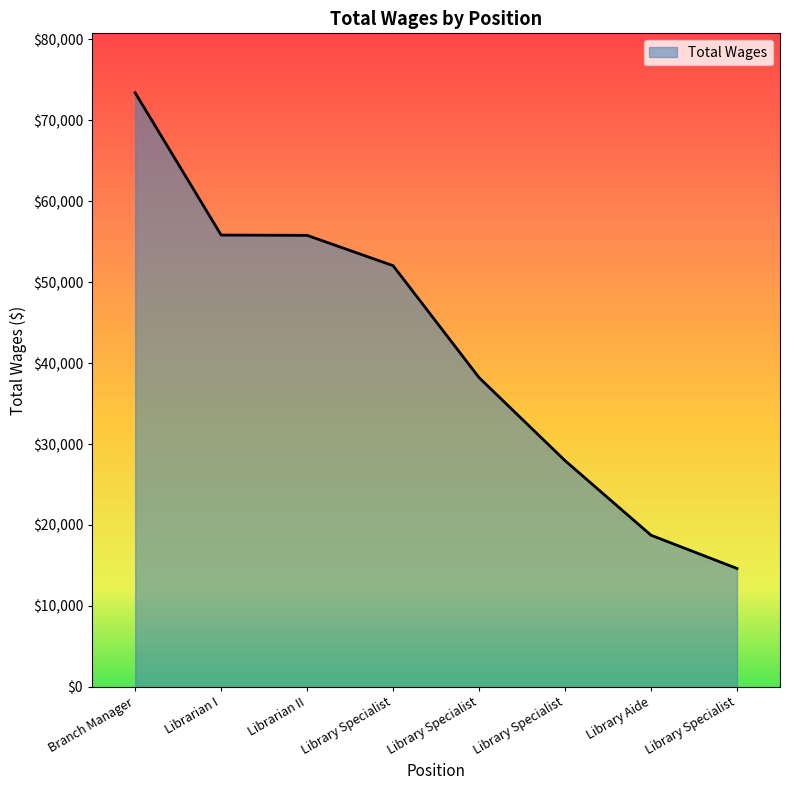

The chart shows a value of 17631 at Branch Manager. True or false?

False